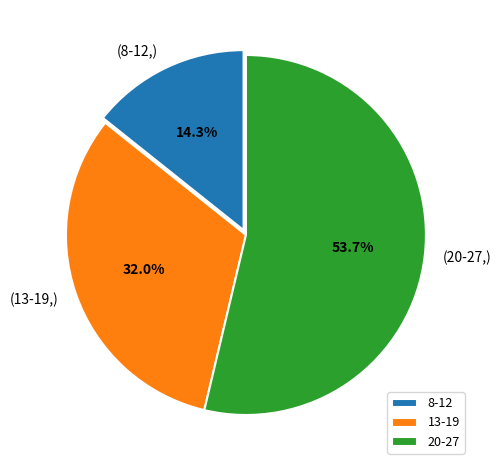

Count the number of slices in the pie.

3